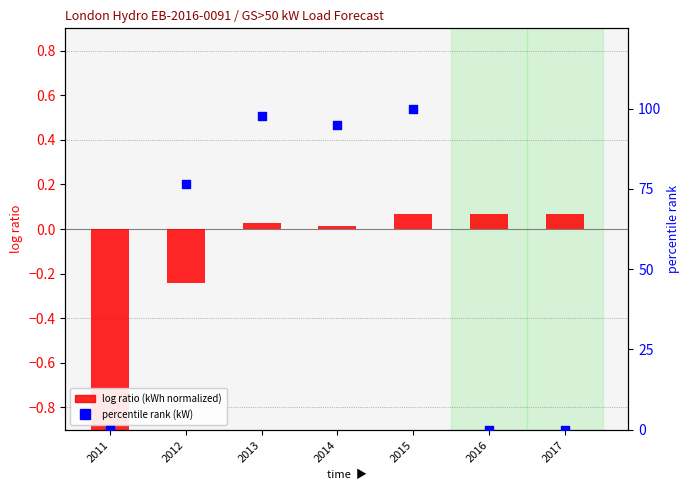

Which series has the largest total across all categories?

percentile rank (kW)